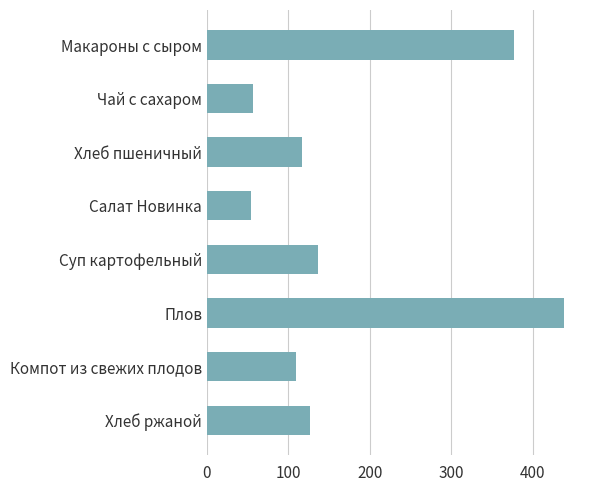

Reading top to bottom, what are all the values shown in this chart?

Макароны с сыром=377	Чай с сахаром=57	Хлеб пшеничный=117	Салат Новинка=54	Суп картофельный=136	Плов=439	Компот из свежих плодов=109	Хлеб ржаной=126